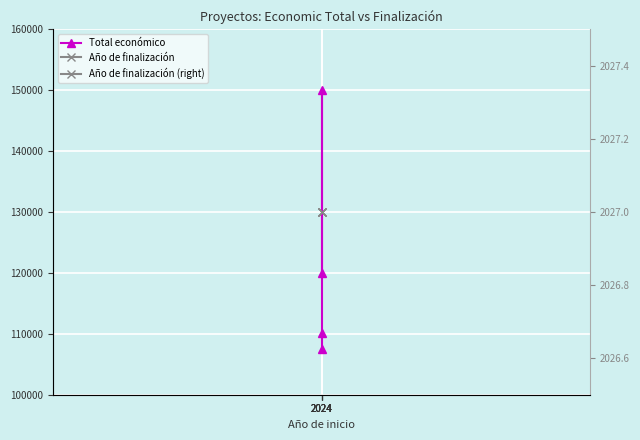

Which label corresponds to the smallest value in the chart?

2024